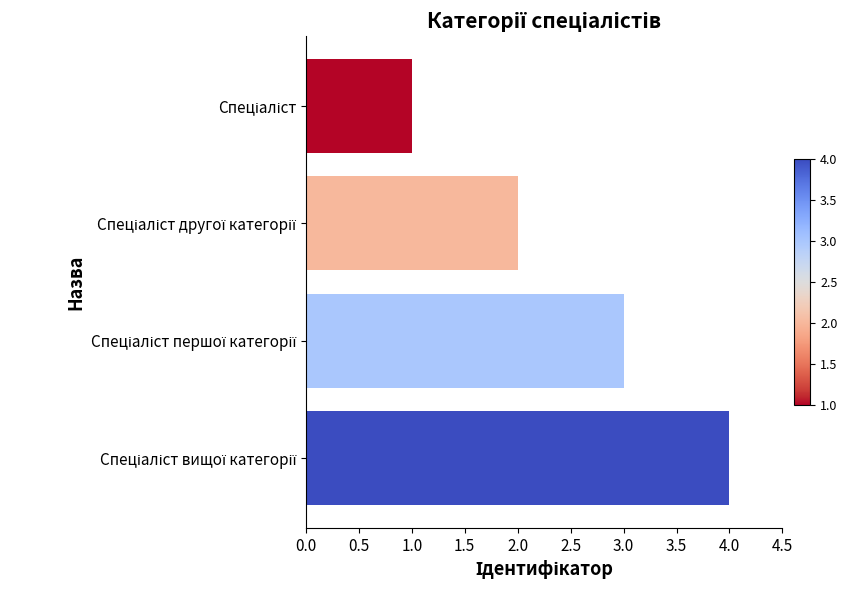

What is the greatest value displayed?

4